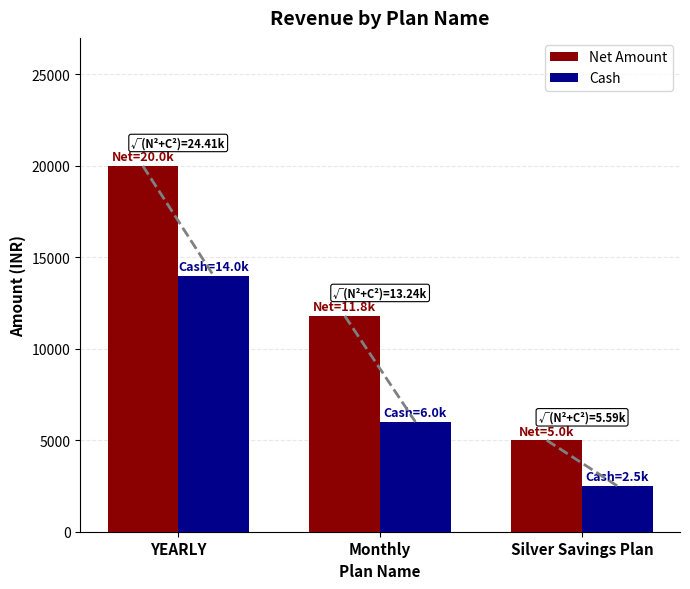

What is the spread (max minus min) of values at YEARLY?

6000